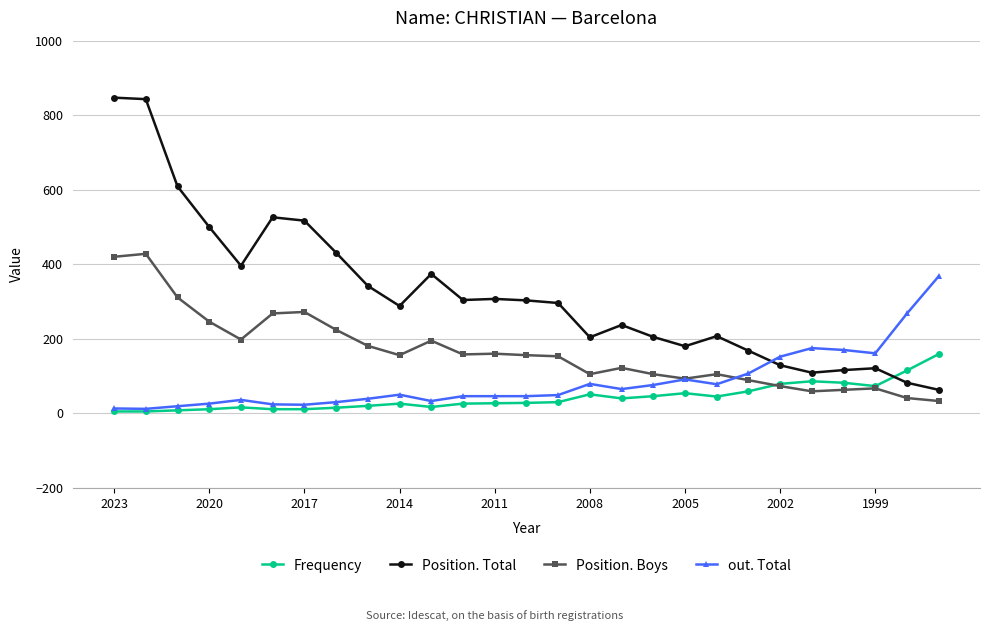

How many data points in Position. Boys are less than 156?

13